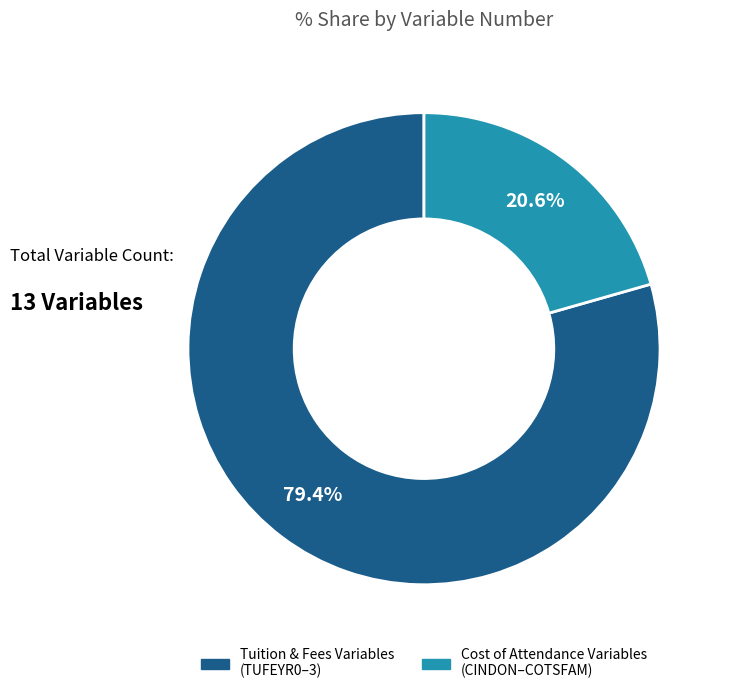

What is the largest slice in the pie chart?

Tuition & Fees Variables (TUFEYR0–3)